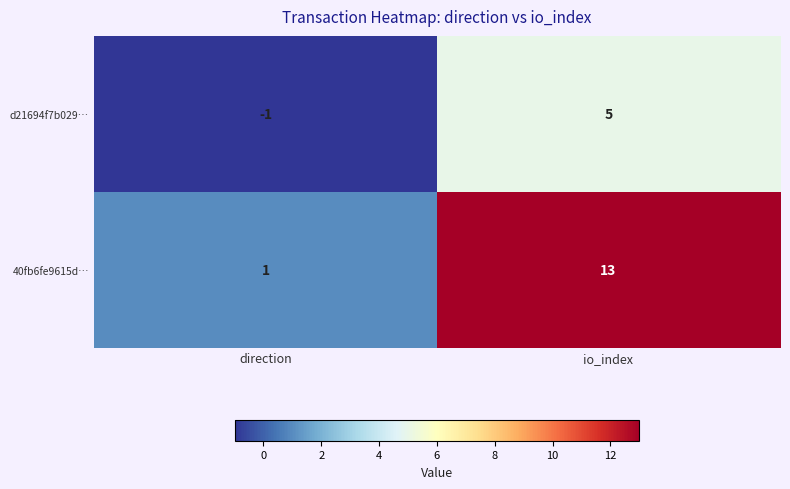

Which series changed the most between direction and io_index?

40fb6fe9615d…